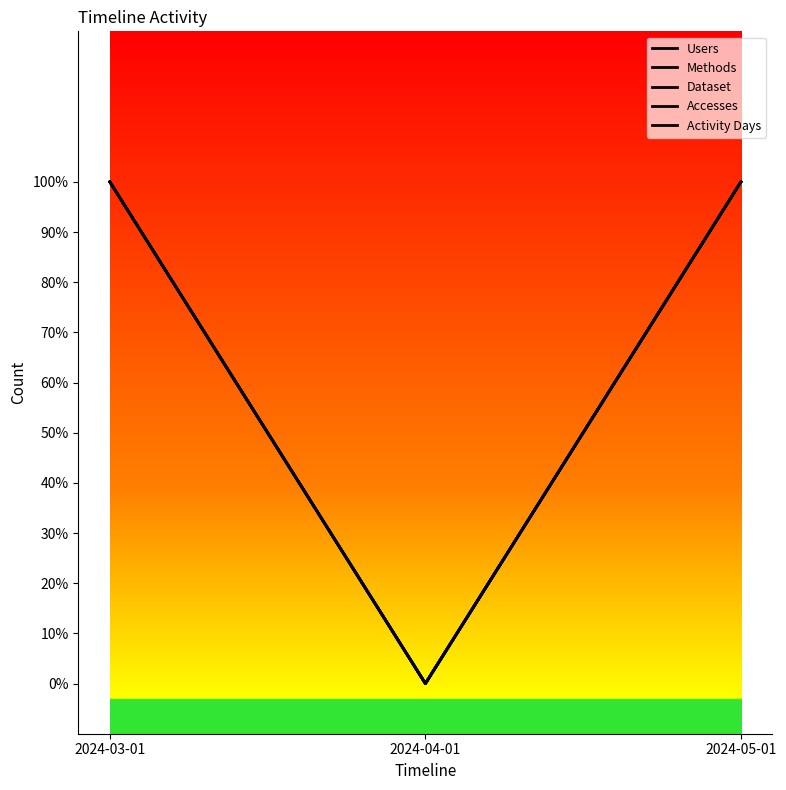

Reading left to right, list all the values displayed in this chart.

Users: 2024-03-01=1	2024-04-01=0	2024-05-01=1
Methods: 2024-03-01=1	2024-04-01=0	2024-05-01=1
Dataset: 2024-03-01=1	2024-04-01=0	2024-05-01=1
Accesses: 2024-03-01=1	2024-04-01=0	2024-05-01=1
Activity Days: 2024-03-01=1	2024-04-01=0	2024-05-01=1